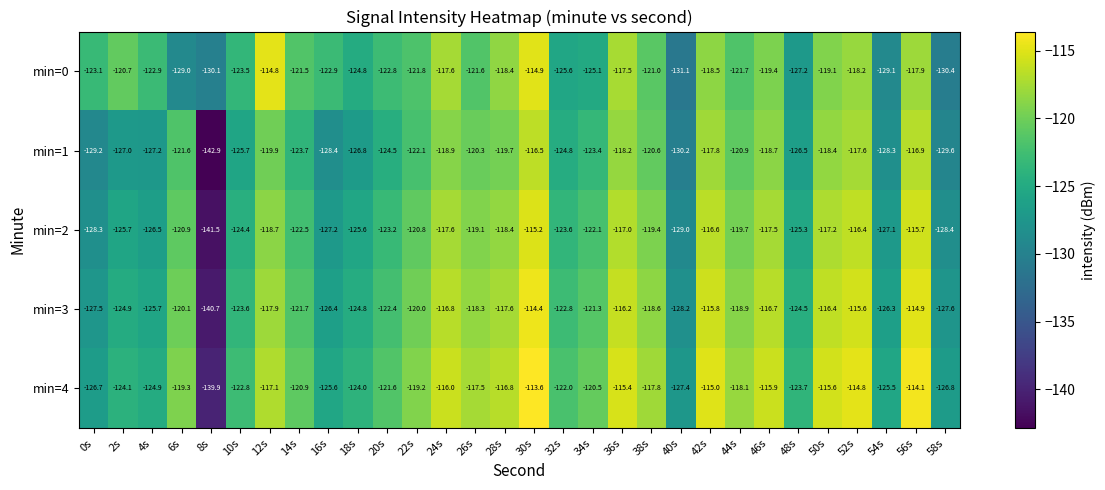

True or false: min=0 has a value of -180.4 at 14s.

False